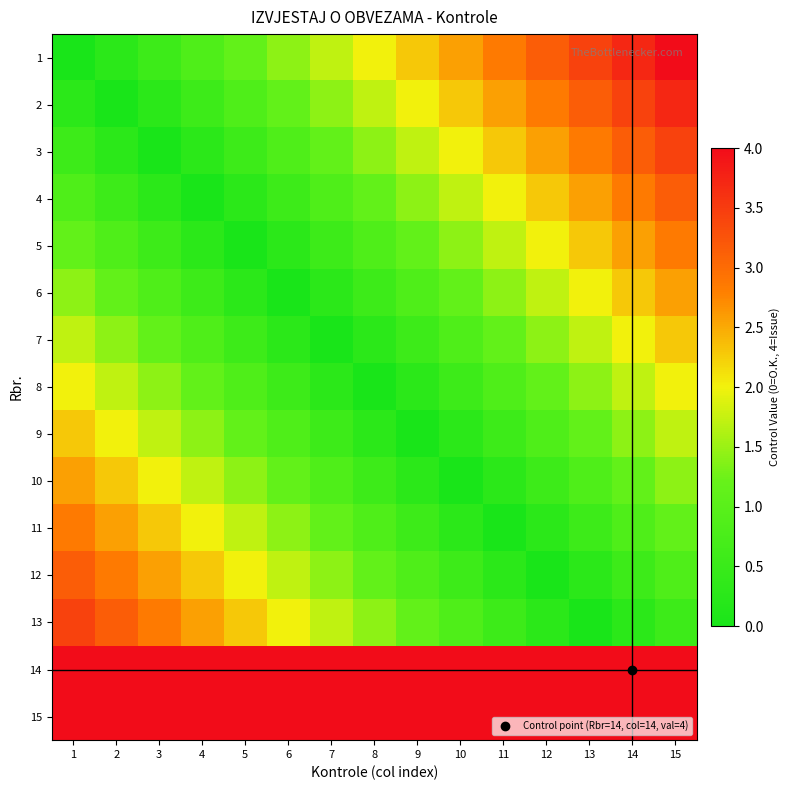

Between 1 and 4, which series saw the biggest shift?

10